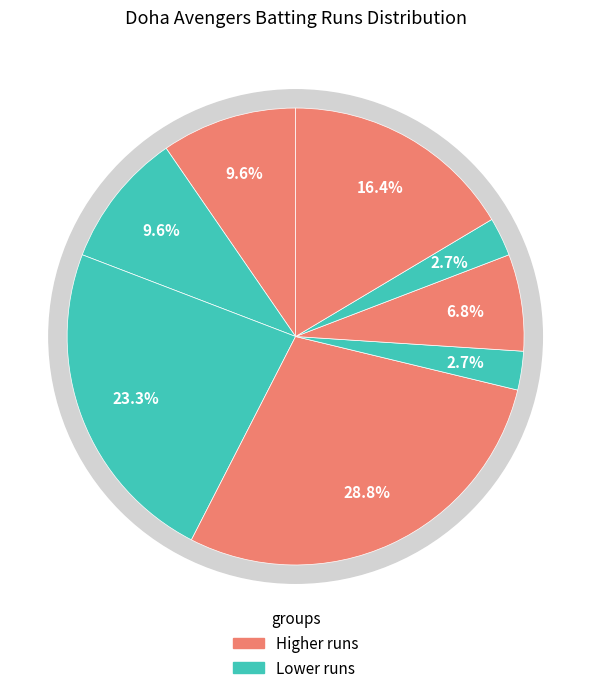

What is the change in value from Ashraf Hashmi to Daljeet Singh?

-7